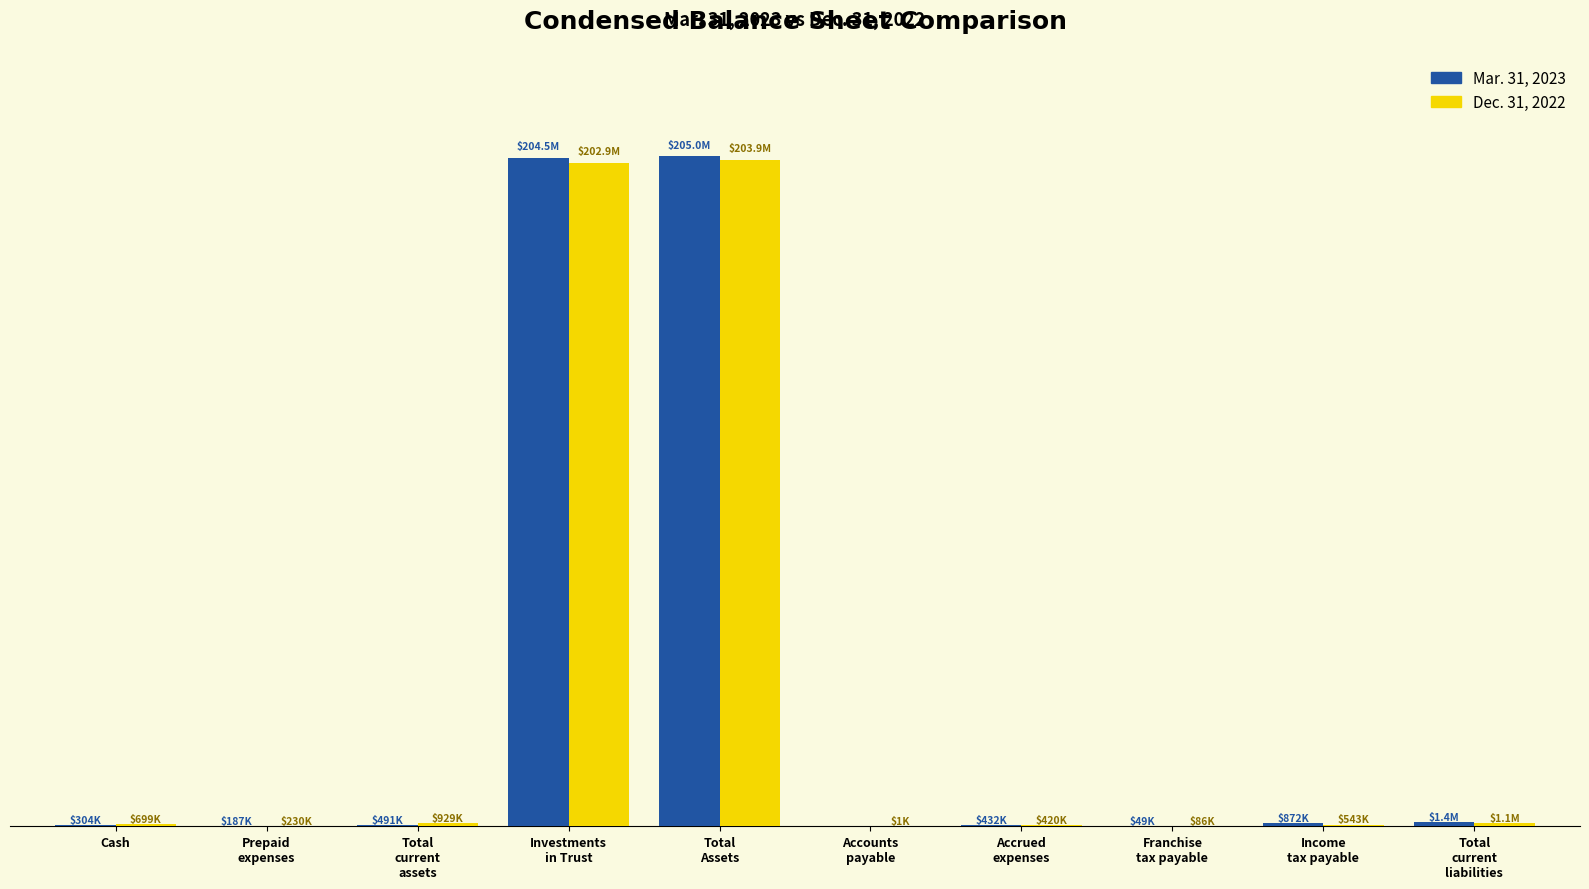

Does the chart contain stacked bars?

No